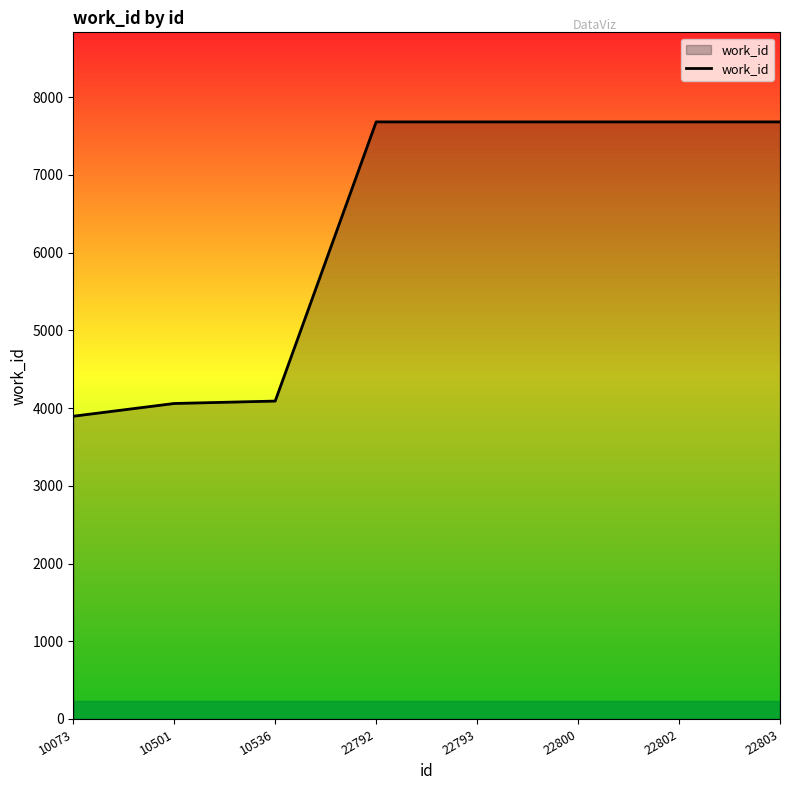

What is the average value?

6307